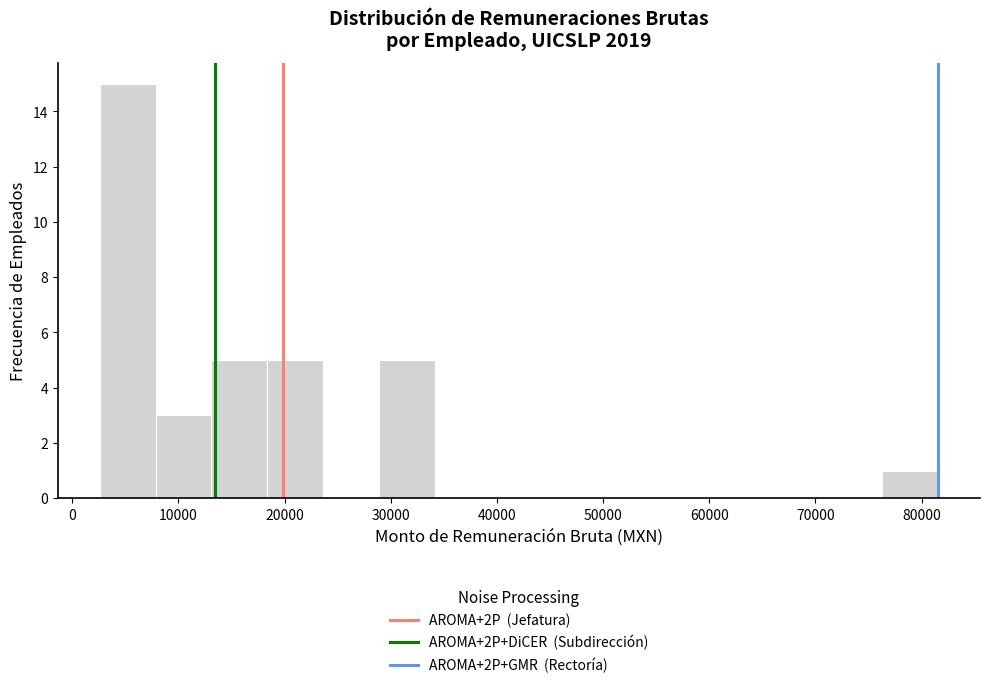

Reading left to right, transcribe this chart: for each bar, give the range it covers on the x-axis and its height. Neither the bar edges nor the heights are printed on the chart, so give them approximately, as read against the axes.

3000 to 8000: 15
8000 to 13000: 3
13000 to 18000: 5
18000 to 24000: 5
24000 to 29000: 0
29000 to 34000: 5
34000 to 39000: 0
39000 to 45000: 0
45000 to 50000: 0
50000 to 55000: 0
55000 to 60000: 0
60000 to 66000: 0
66000 to 71000: 0
71000 to 76000: 0
76000 to 82000: 1